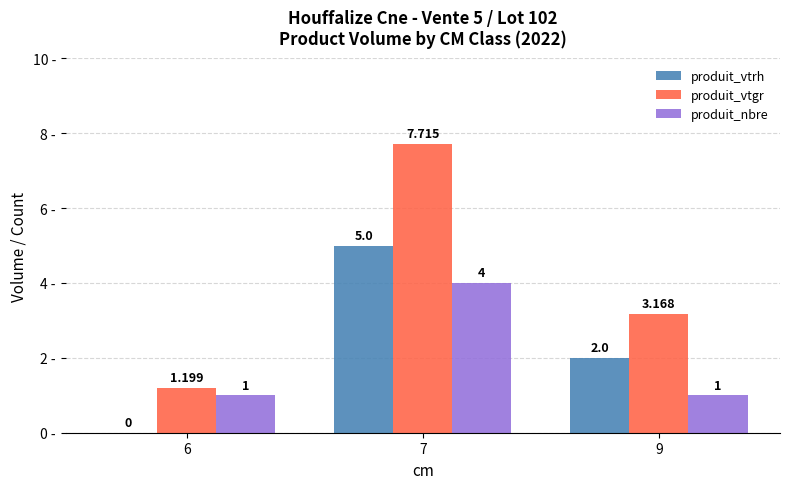

Which series changed the most between 7 and 9?

produit_vtgr